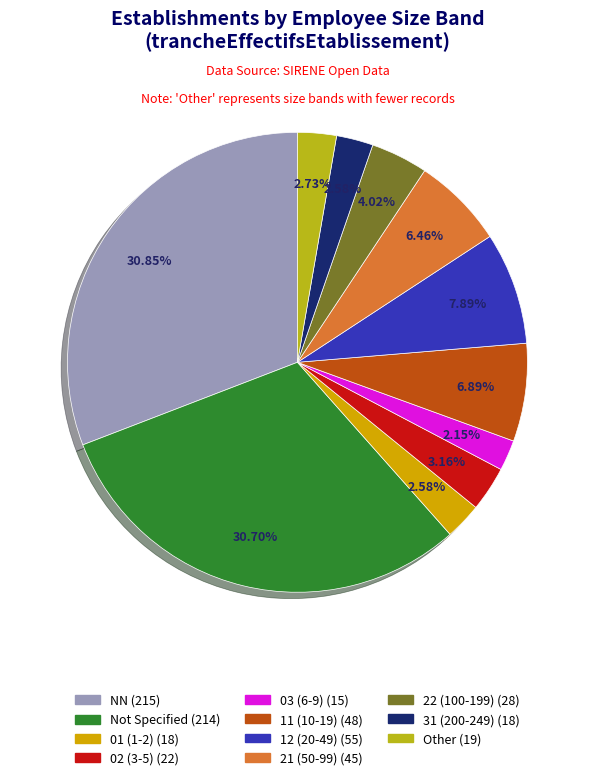

Is there any slice that represents more than half of the pie?

No